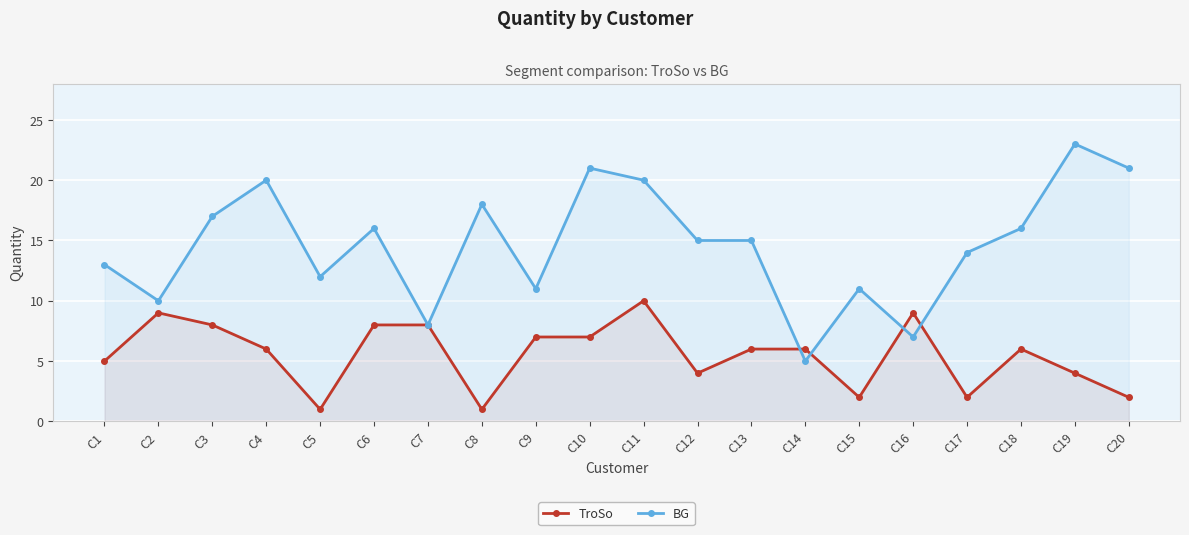

What is the highest value of the TroSo series?

10